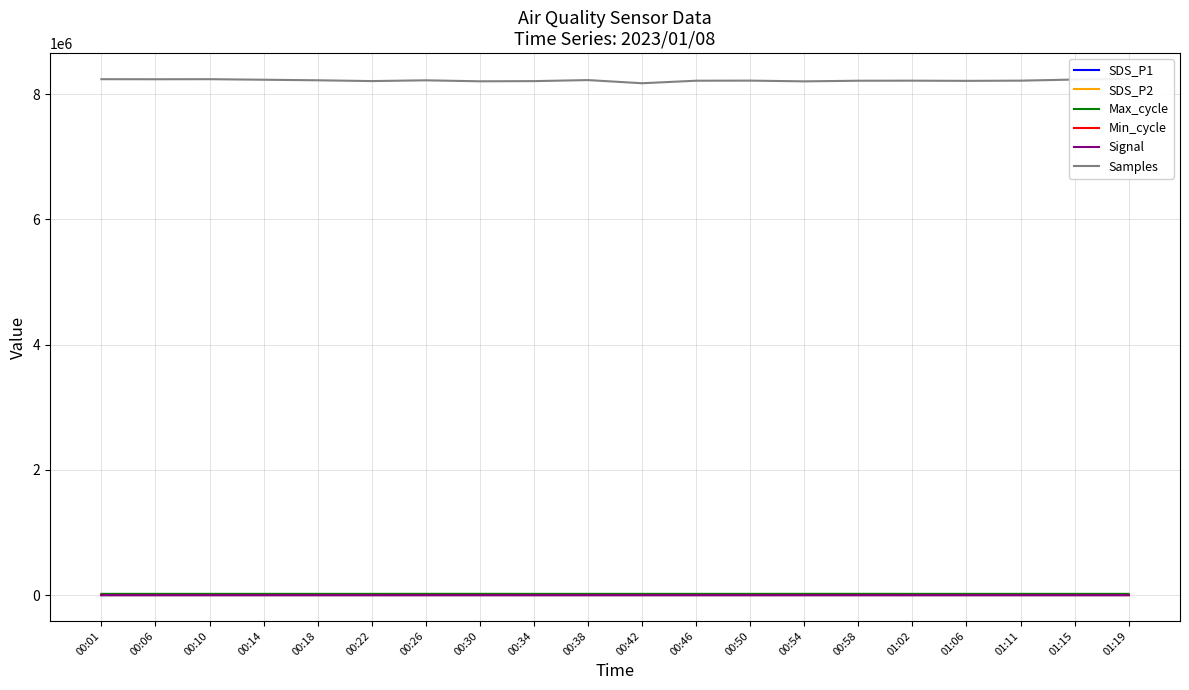

Is the value of SDS_P2 at 00:18 greater than the value of Samples at 01:11?

No